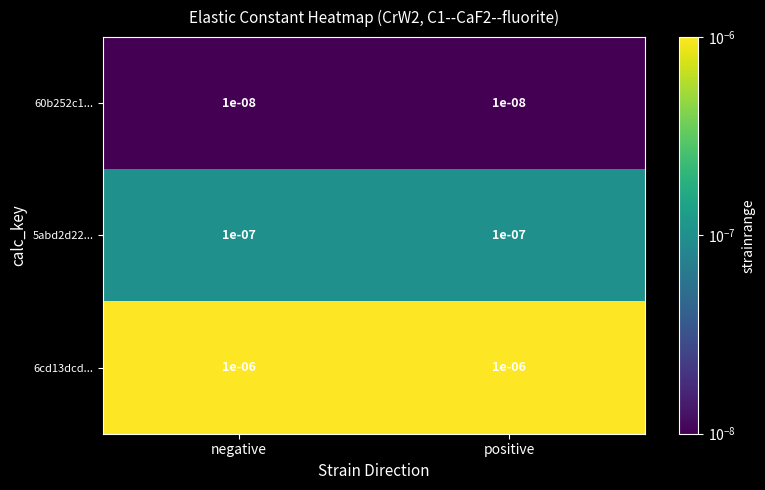

Is the value of 60b252c1... at positive greater than the value of 5abd2d22... at positive?

No